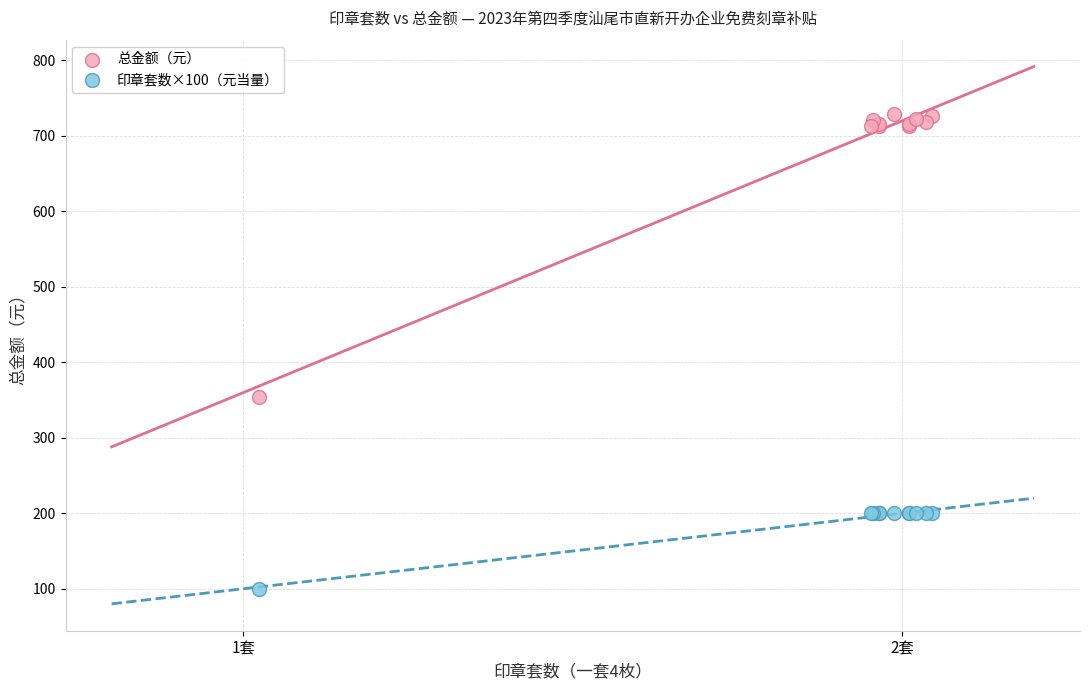

What are all the series names shown in the legend?

总金额（元）, 印章套数×100（元当量）